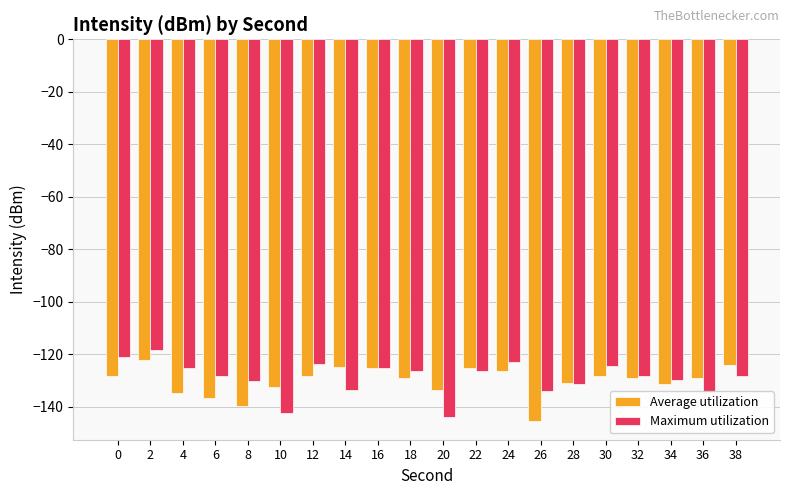

Does the chart contain any negative values?

Yes